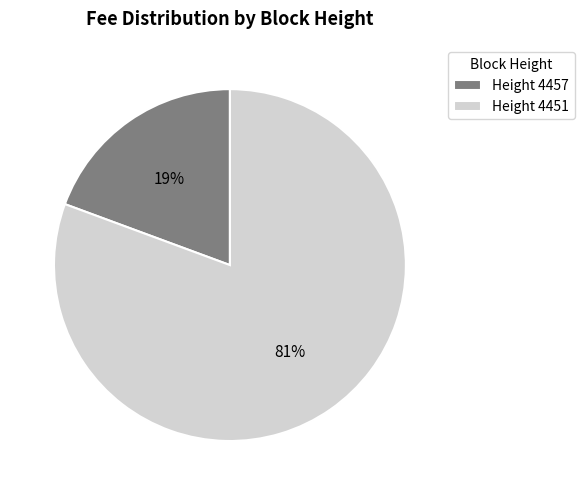

How many slices are in this pie chart?

2